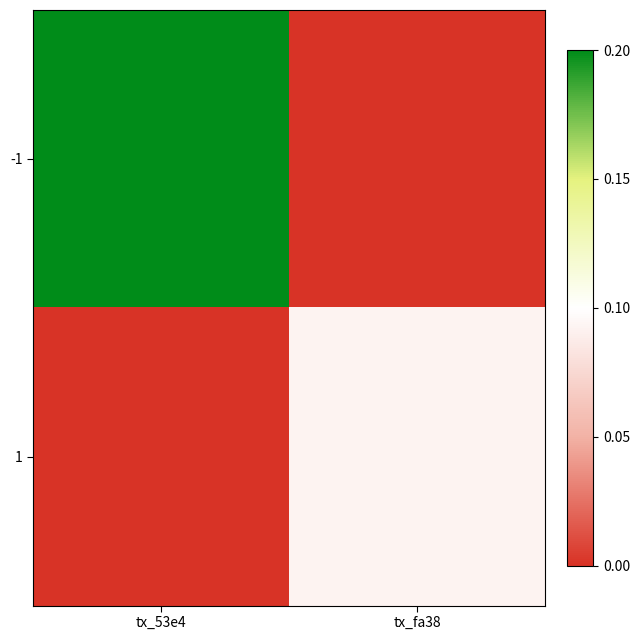

At how many categories does at least one series exceed 12?

2